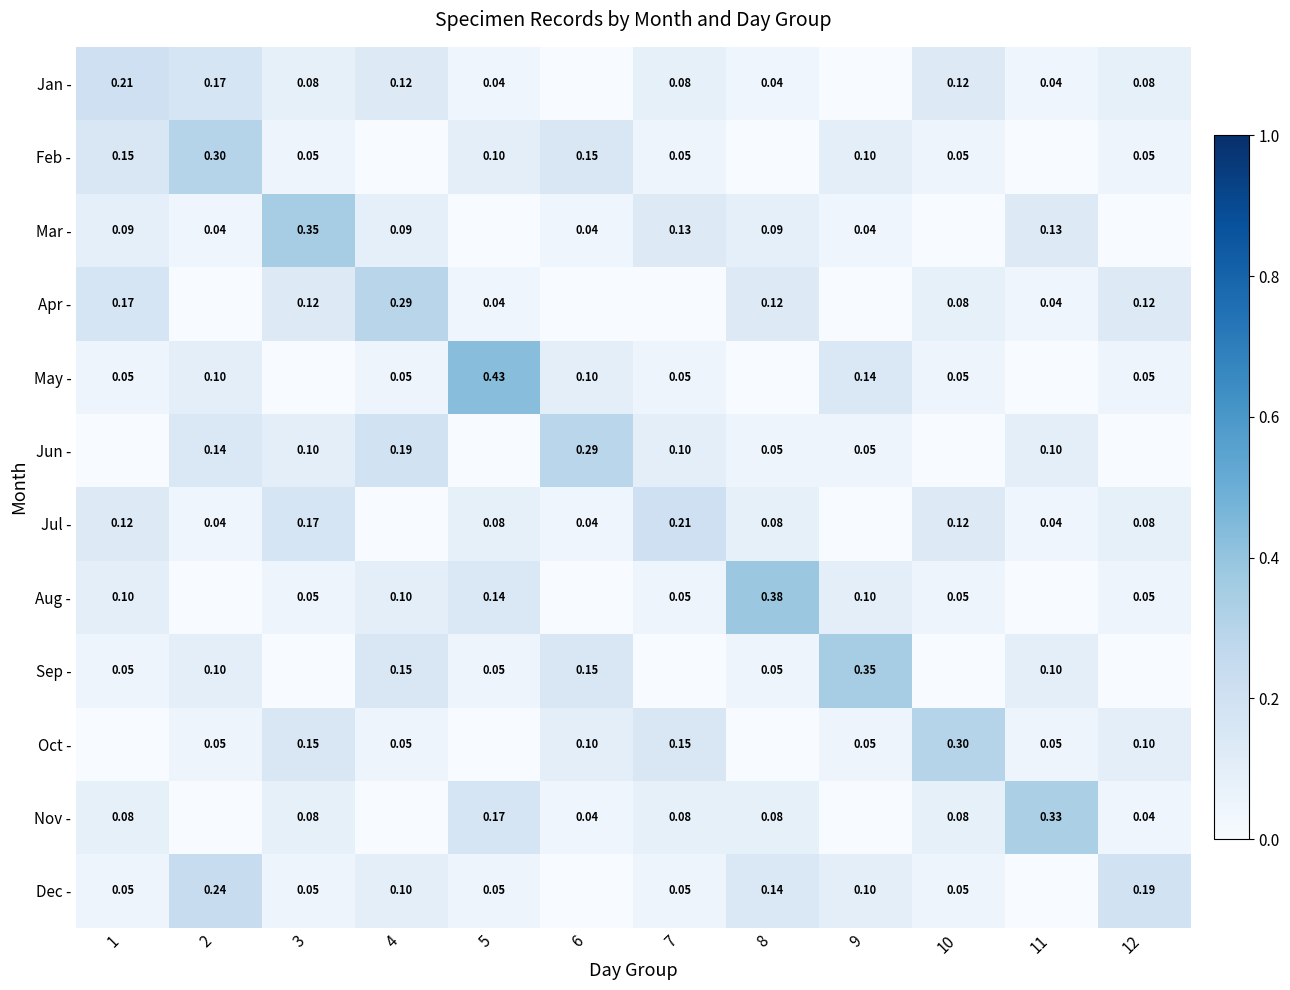

Is the value of Aug - at 5 greater than the value of Jul - at 6?

Yes